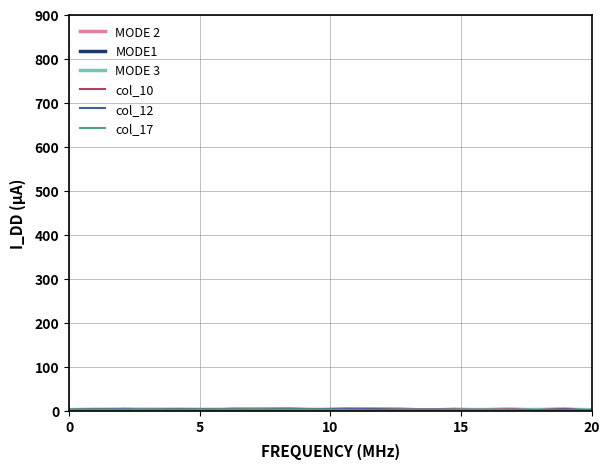

What is the label of the 9th point from the left?

8